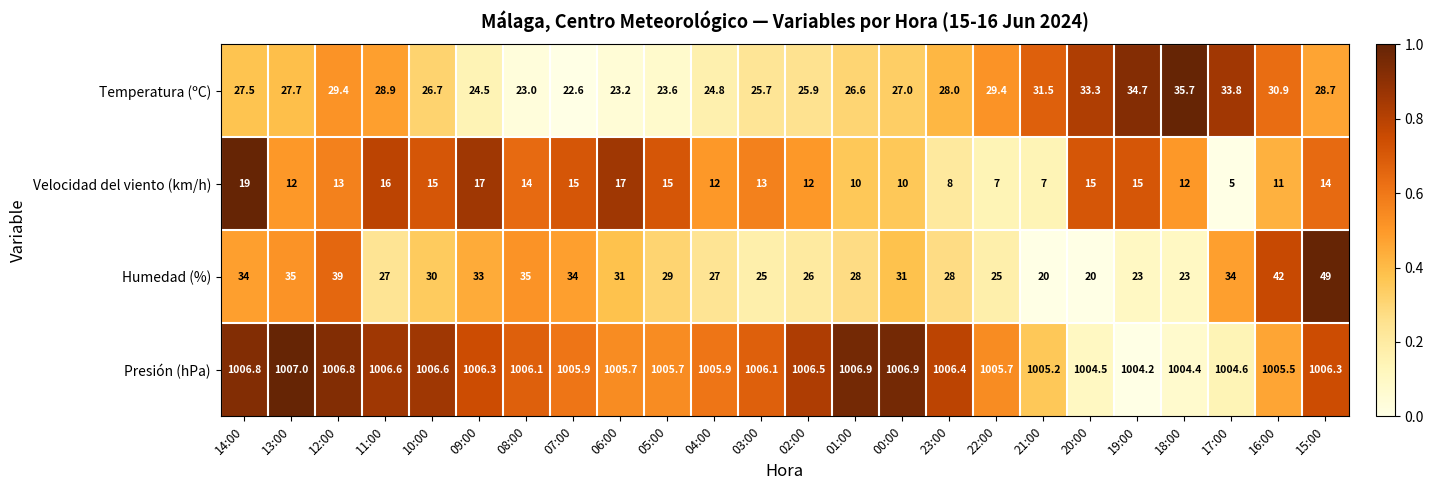

At which label is Temperatura (ºC) closest to 29?

11:00